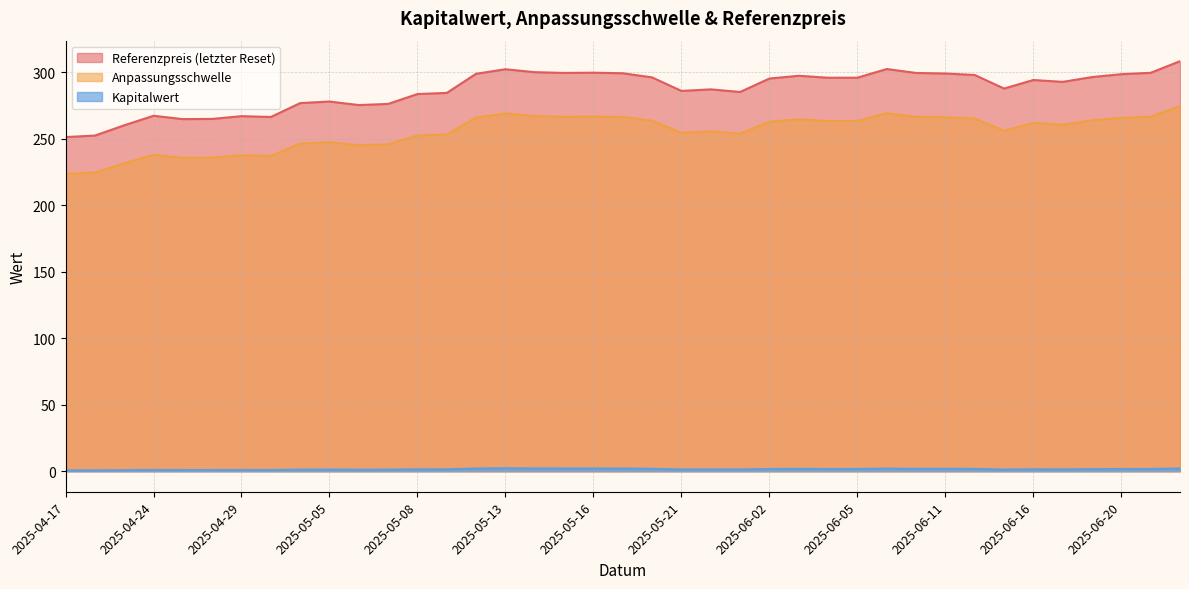

True or false: Anpassungsschwelle and Kapitalwert cross at least once.

False